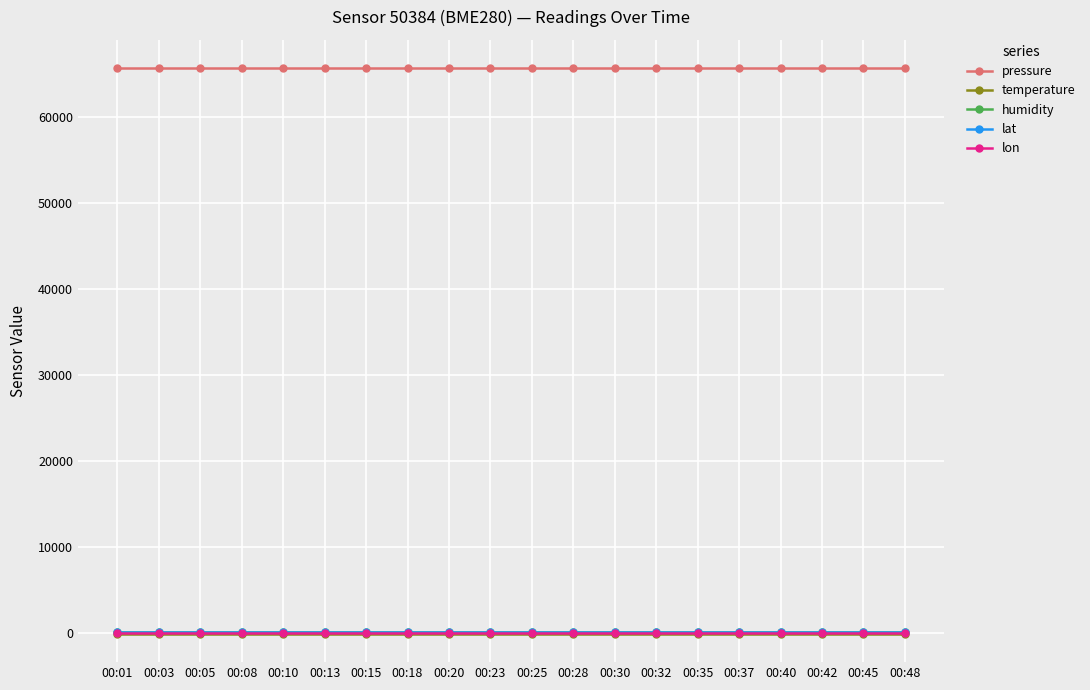

The value of pressure at 00:08 is 112137.9. True or false?

False